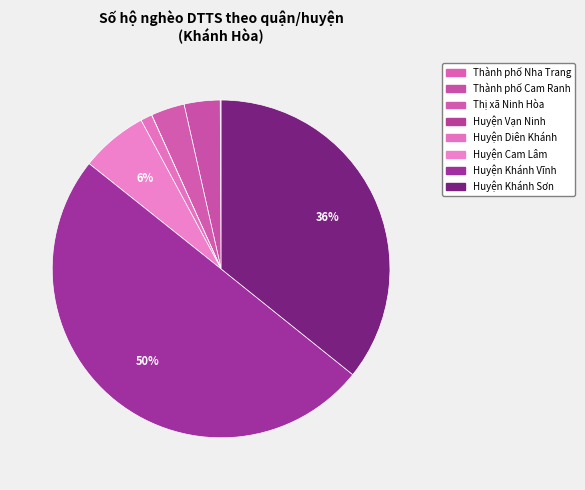

To the nearest percent, what percentage of the pie is Huyện Diên Khánh?

1%